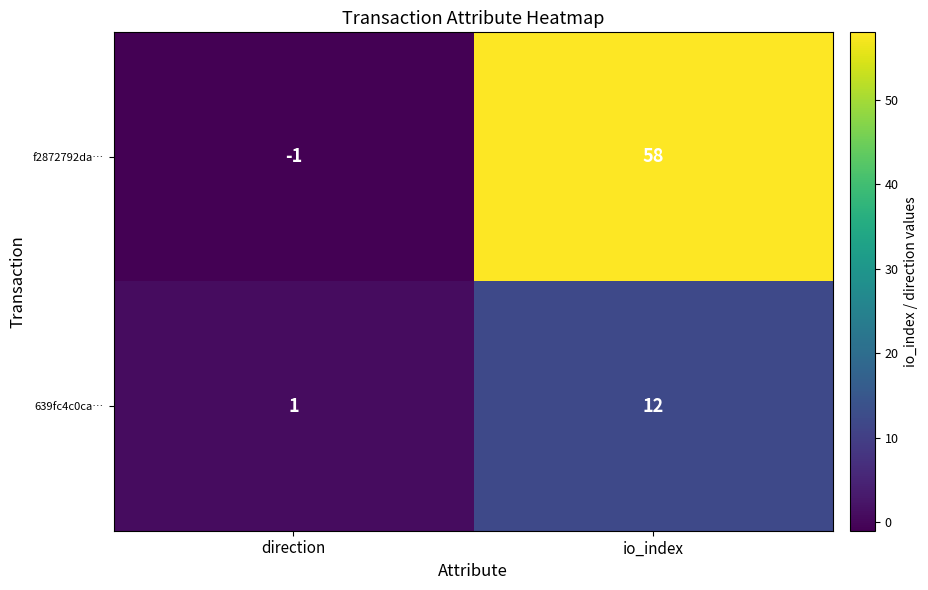

What is the sum of the 639fc4c0ca… values at io_index and direction?

13